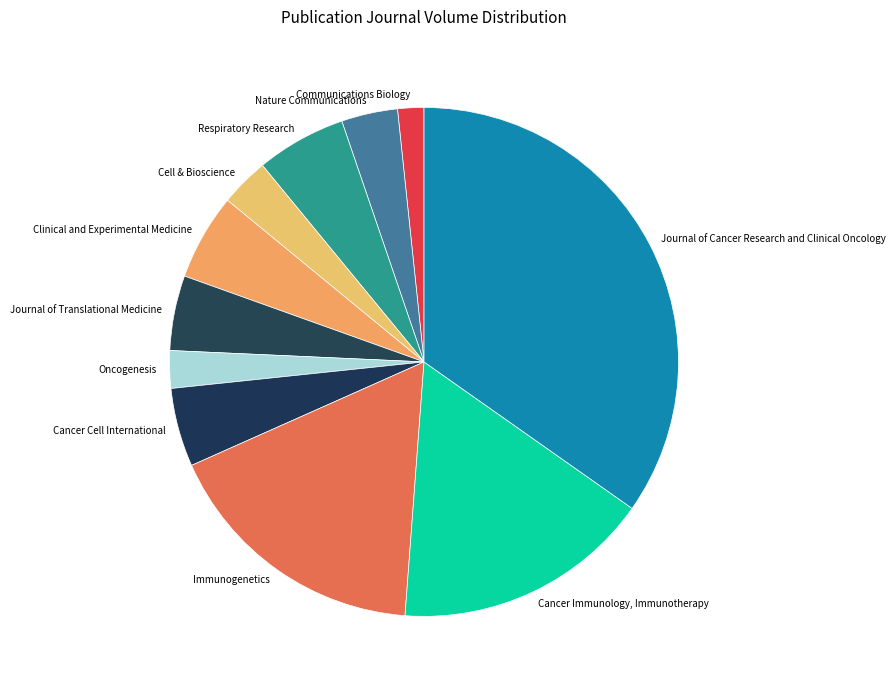

How many slices are in this pie chart?

11